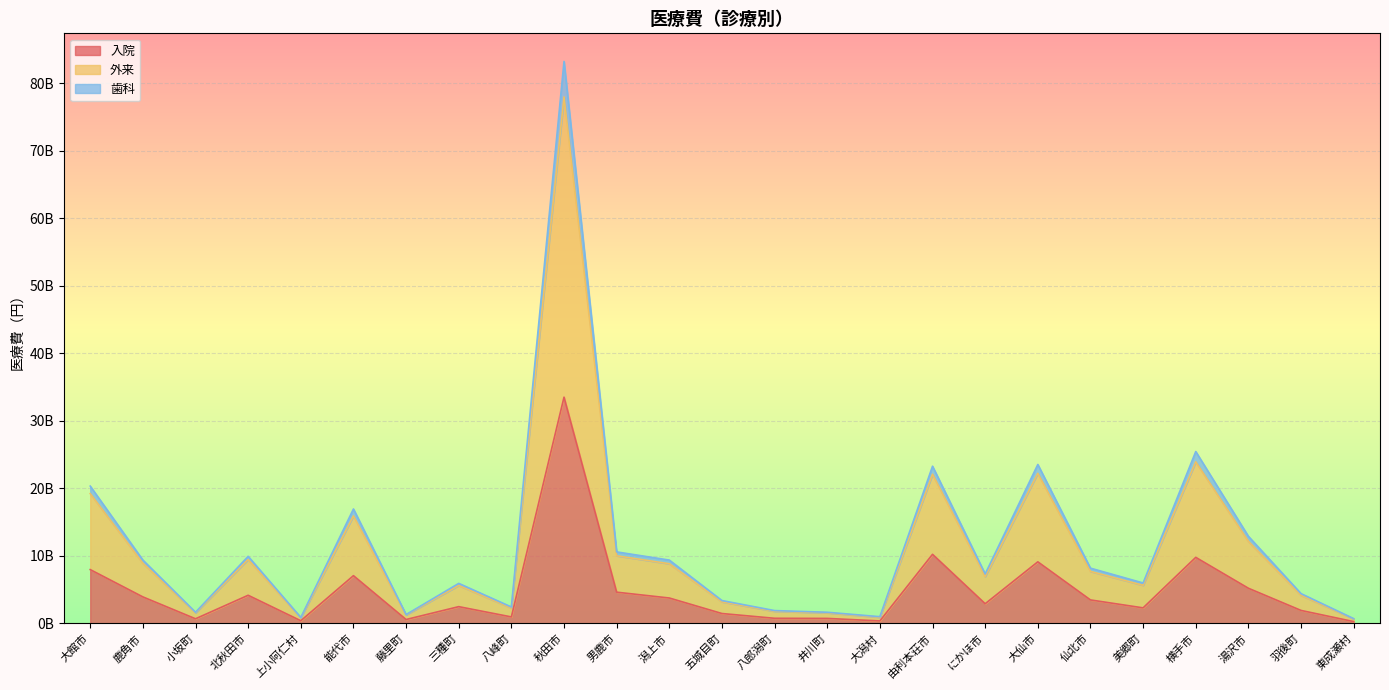

In 入院, how many points are lower than both neighbors (excluding endpoints)?

7